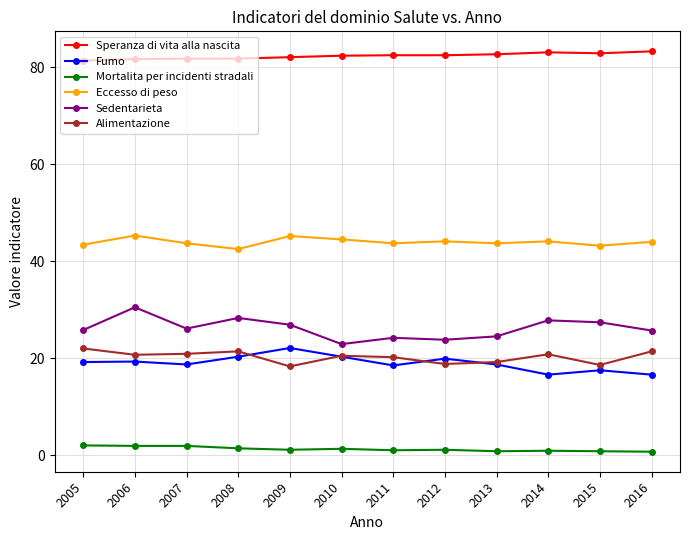

How many lines are shown in the chart?

6